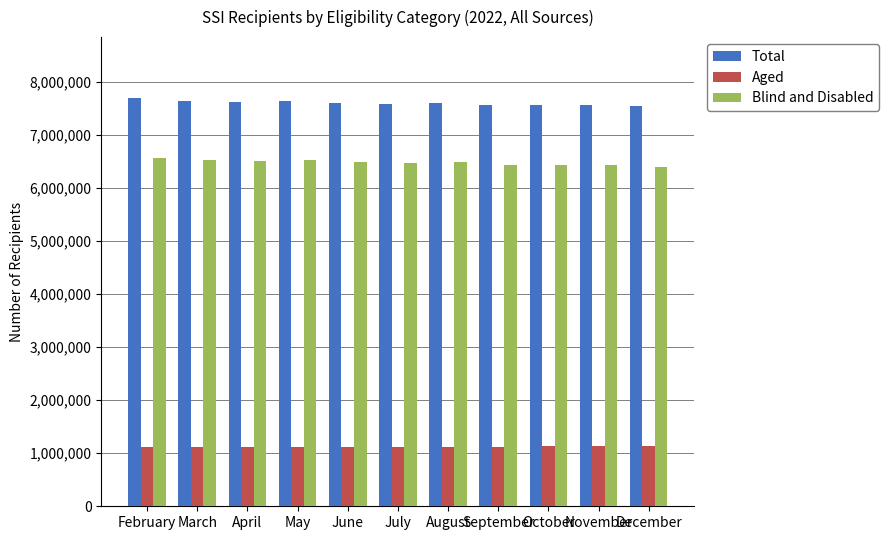

Rank the series at September from highest to lowest value.

Total, Blind and Disabled, Aged